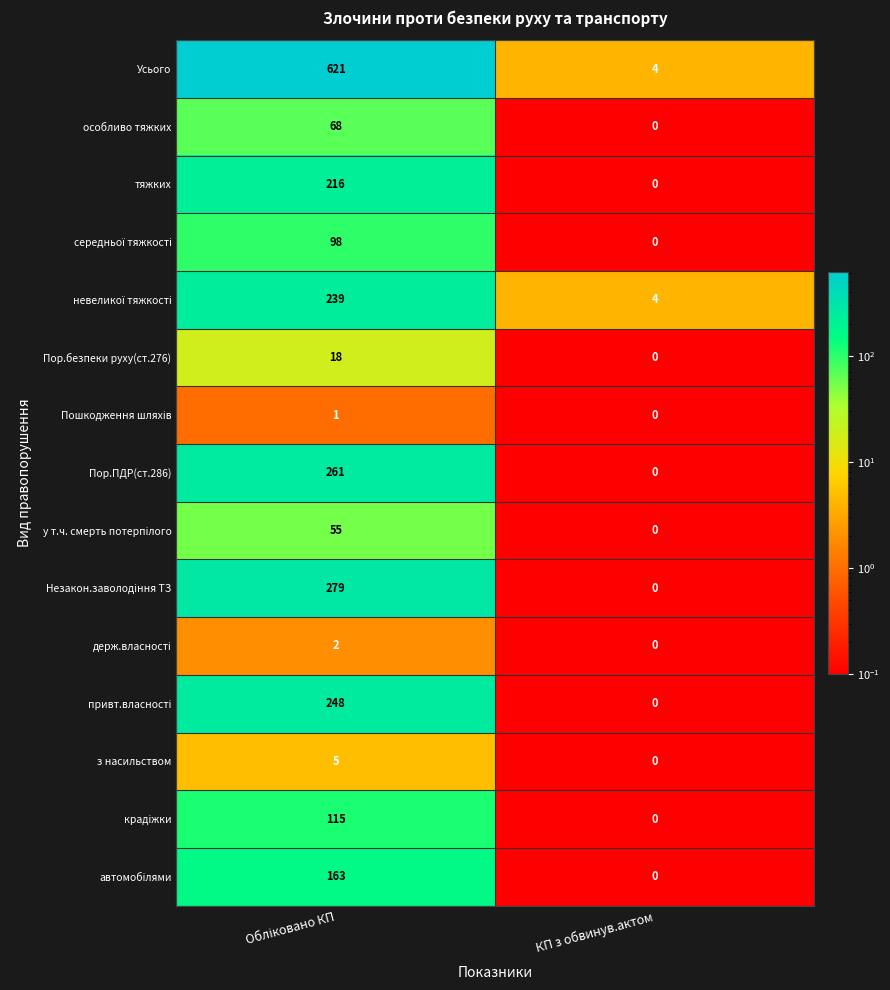

How many series are shown in this chart?

15